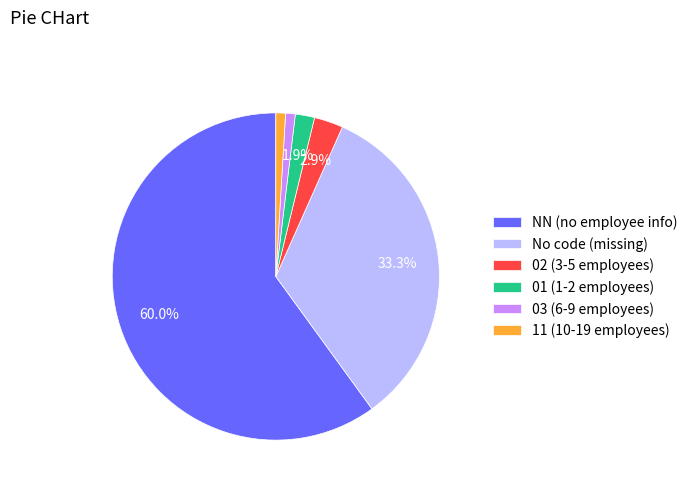

What is the largest slice in the pie chart?

NN (no employee info)